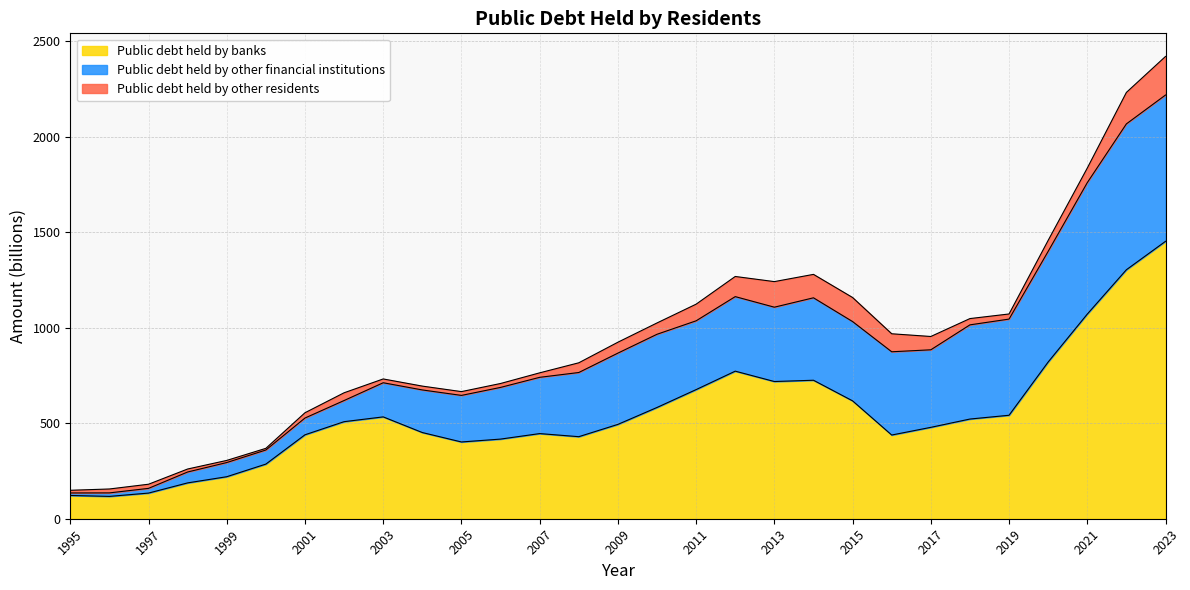

Which series changed the most between 1995 and 2009?

Public debt held by banks